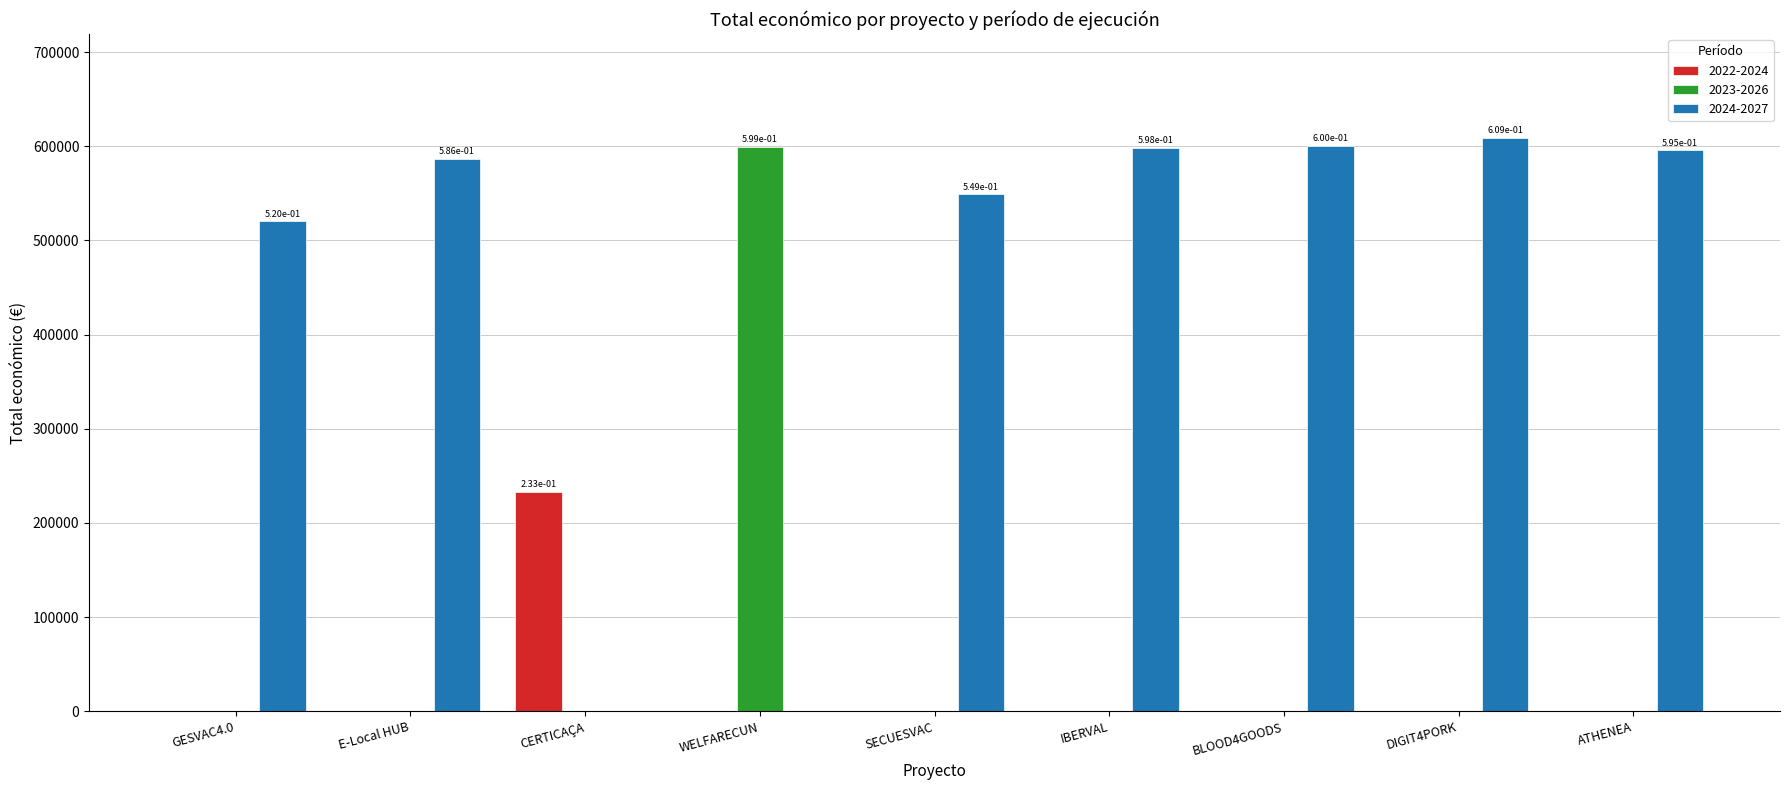

The 2024-2027 series shows 0 at CERTICAÇA. True or false?

True